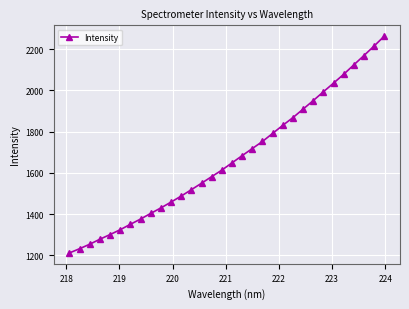

What is the value of the 18th point from the left?

1683.8